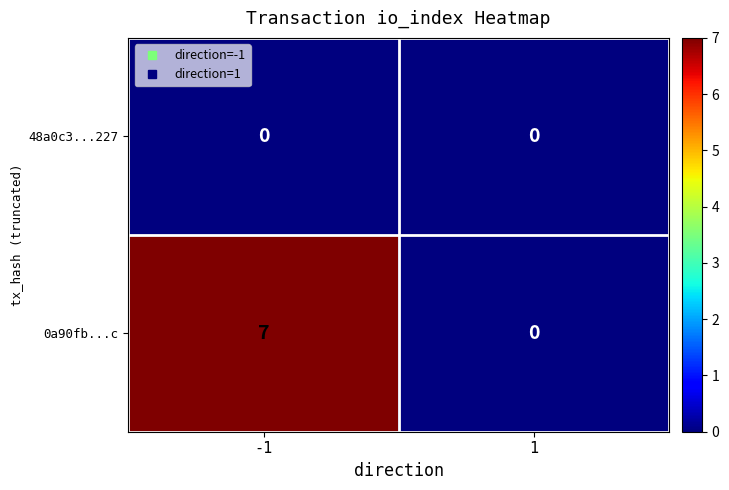

List the series in order of their peak value, lowest first.

48a0c3...227, 0a90fb...c